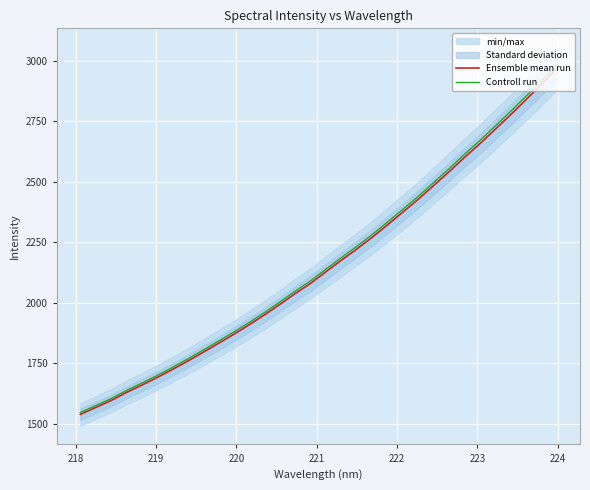

What is the smallest value displayed?

1539.0